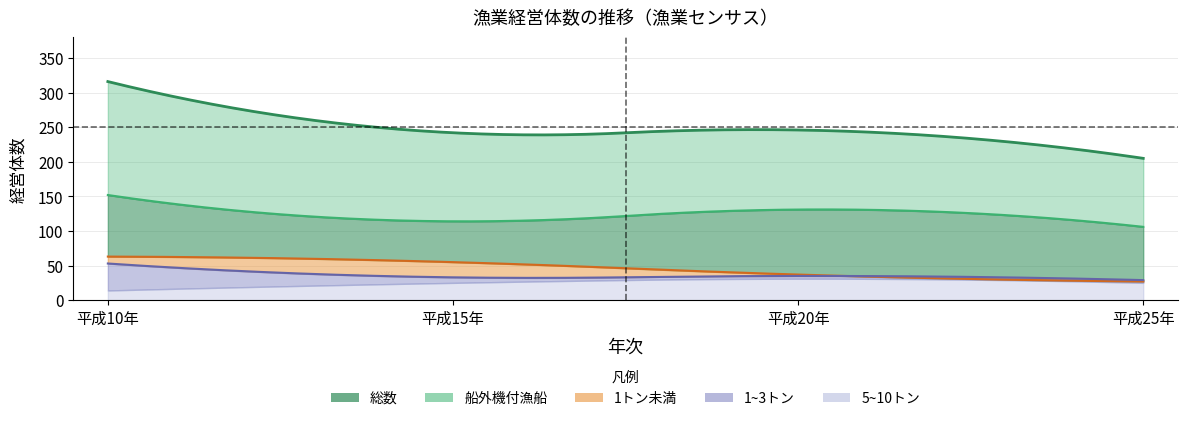

What is the minimum value shown in the chart?

14